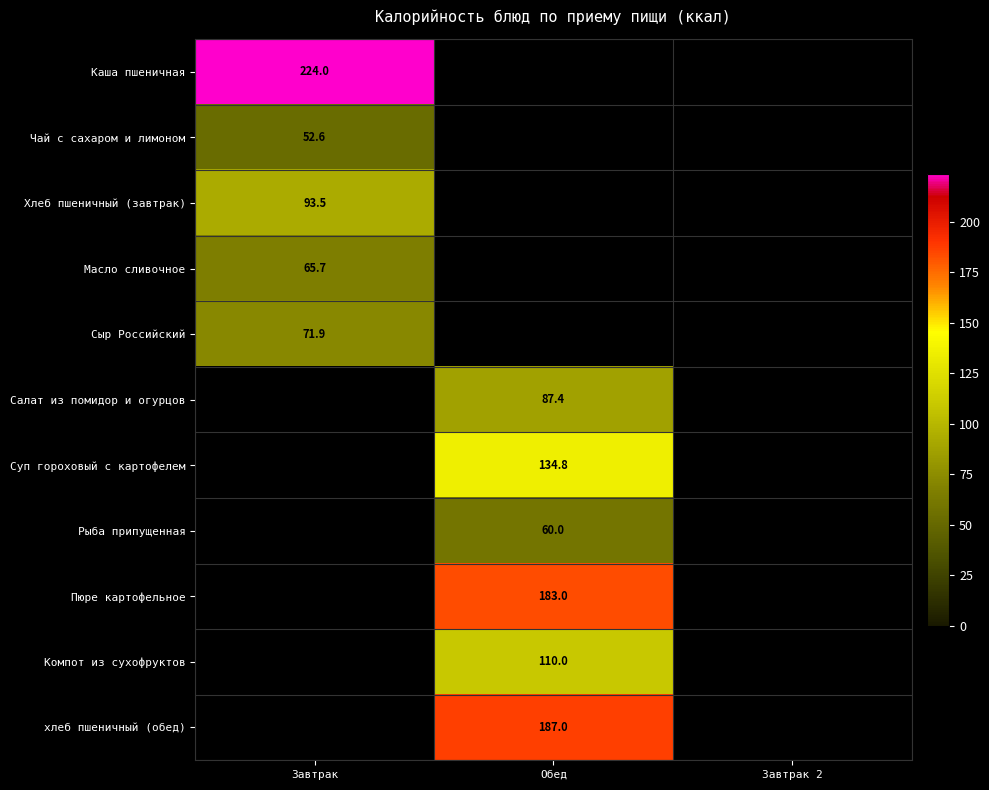

At how many categories does at least one series exceed 130?

2